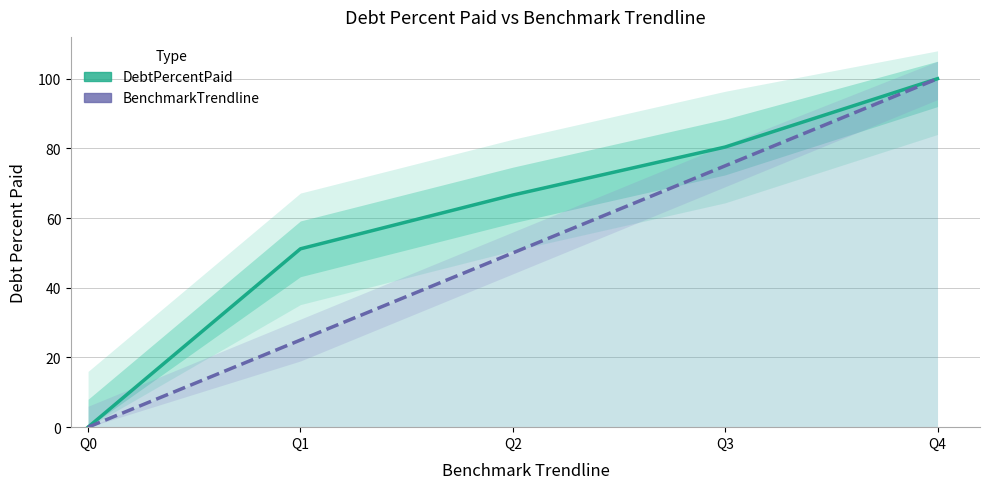

How many lines are shown in the chart?

2